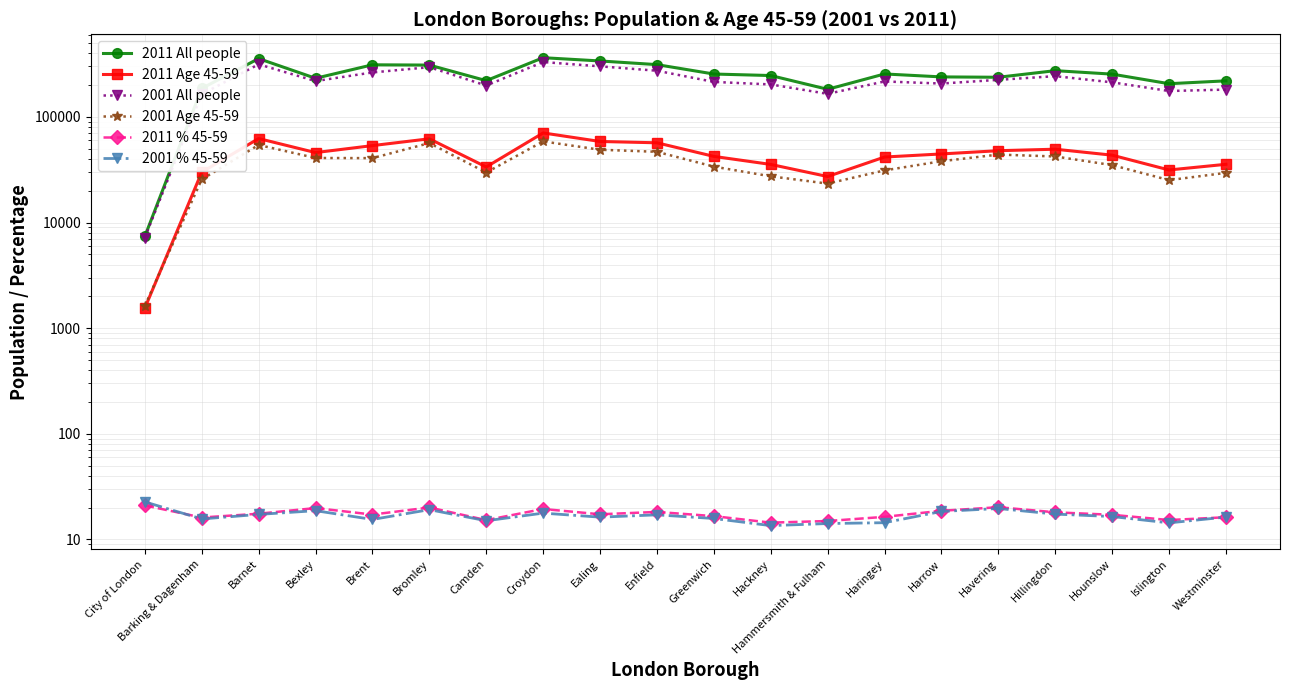

At which label does 2011 Age 45-59 first exceed 44579?

Barnet